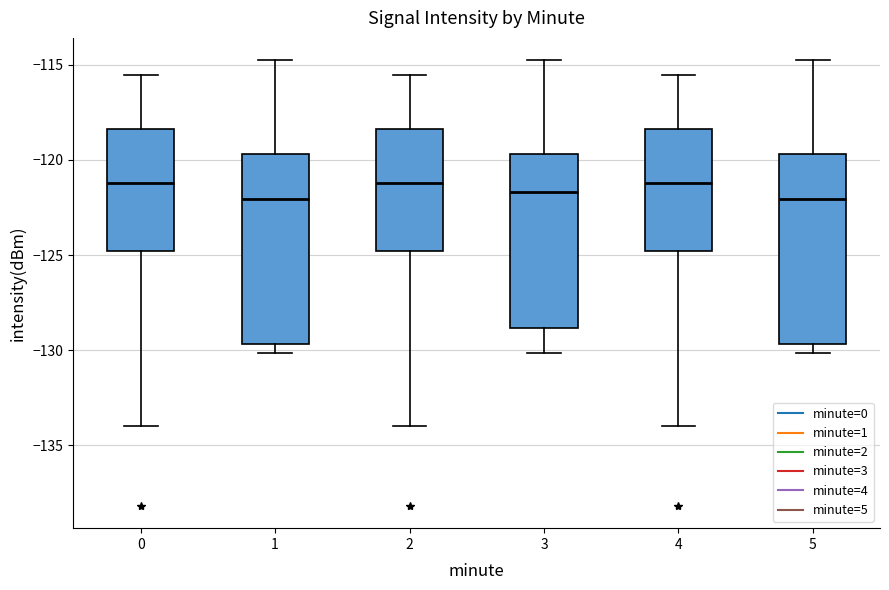

Reading left to right, transcribe this box plot: for each box, give where its median line is, the range the box spans, and where its two whiskers end, as read against the y-axis. The values are not printed on the chart, so give them approximately, as read against the axis.

0: median -121.0, box -125.0 to -118.5, whiskers -134.0 to -115.5
1: median -122.0, box -129.5 to -119.5, whiskers -130.0 to -115.0
2: median -121.0, box -125.0 to -118.5, whiskers -134.0 to -115.5
3: median -121.5, box -129.0 to -119.5, whiskers -130.0 to -115.0
4: median -121.0, box -125.0 to -118.5, whiskers -134.0 to -115.5
5: median -122.0, box -129.5 to -119.5, whiskers -130.0 to -115.0